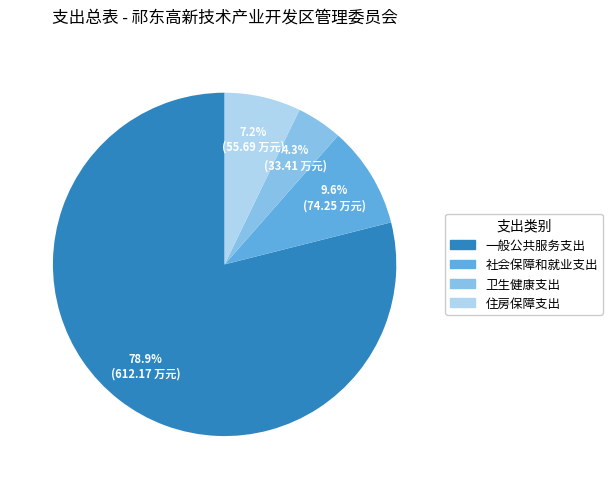

To the nearest percent, what portion does 一般公共服务支出 represent?

79%